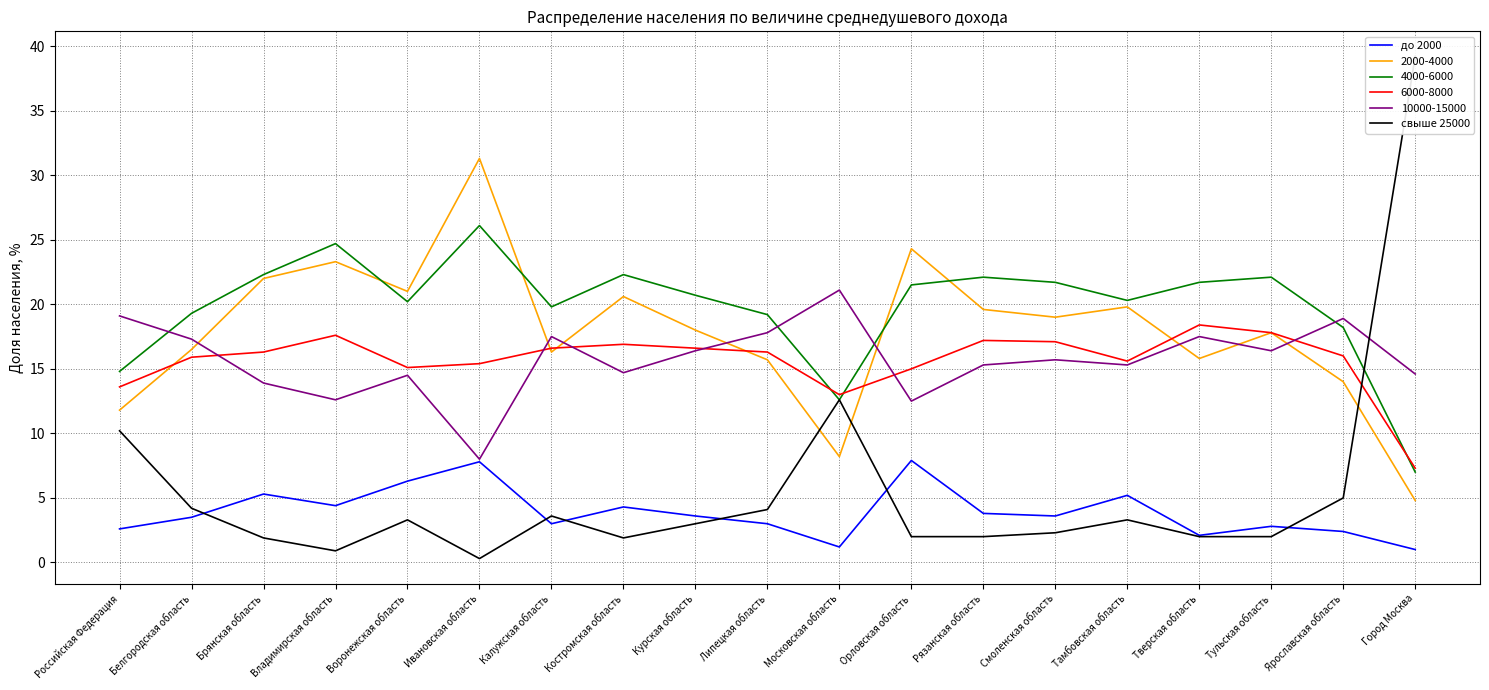

At which label does до 2000 first exceed 3?

Белгородская область